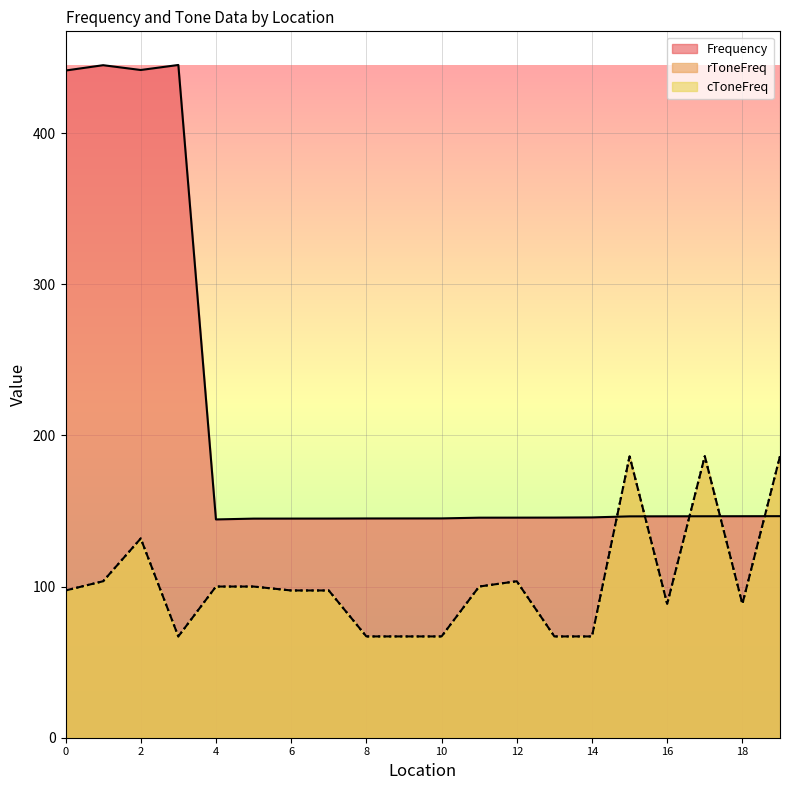

What are all the series names shown in the legend?

Frequency, rToneFreq, cToneFreq